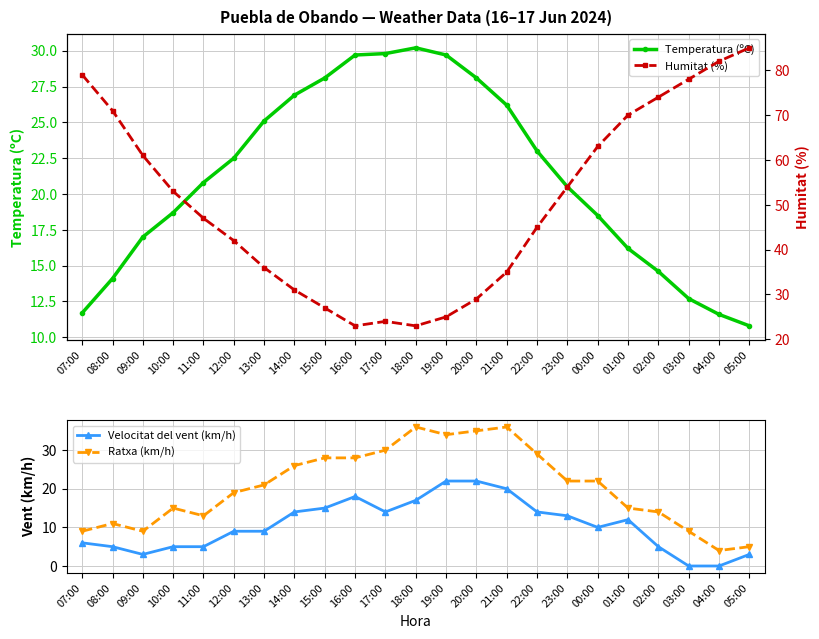

What is the sum of the Ratxa (km/h) values at 14:00 and 10:00?

41